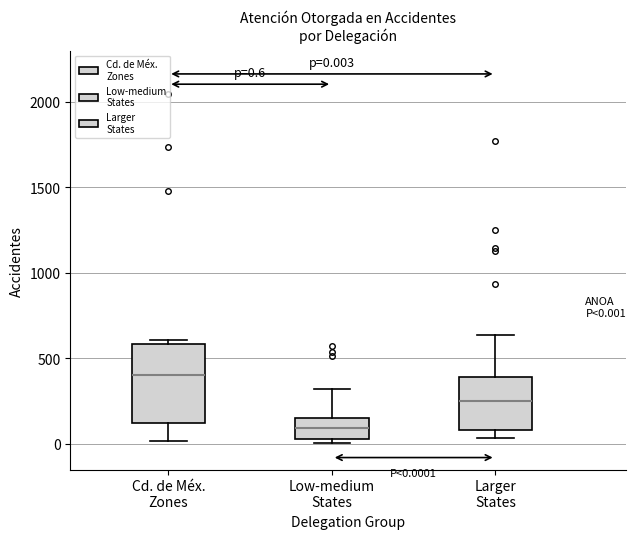

Which box is the tallest, from its lower edge to its upper edge?

Cd. de Méx. Zones